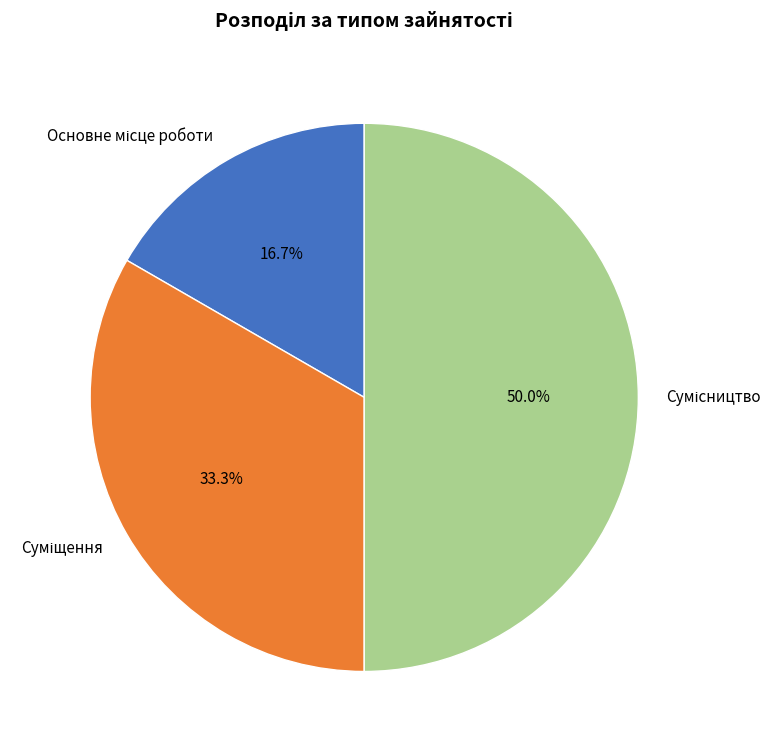

True or false: Сумісництво accounts for 50% of the total.

True